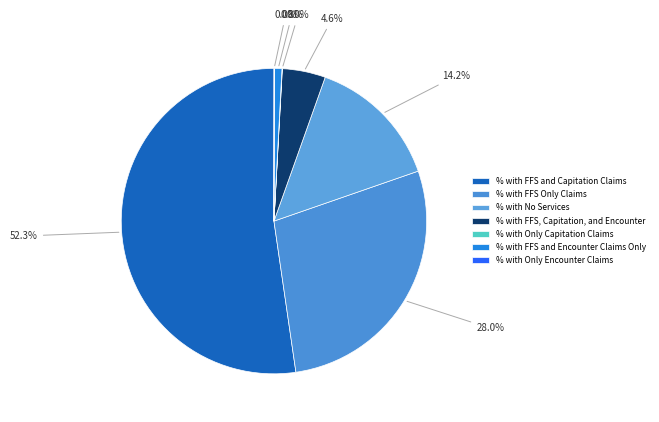

To the nearest percent, what is the difference between the largest and smallest slice percentages?

52%